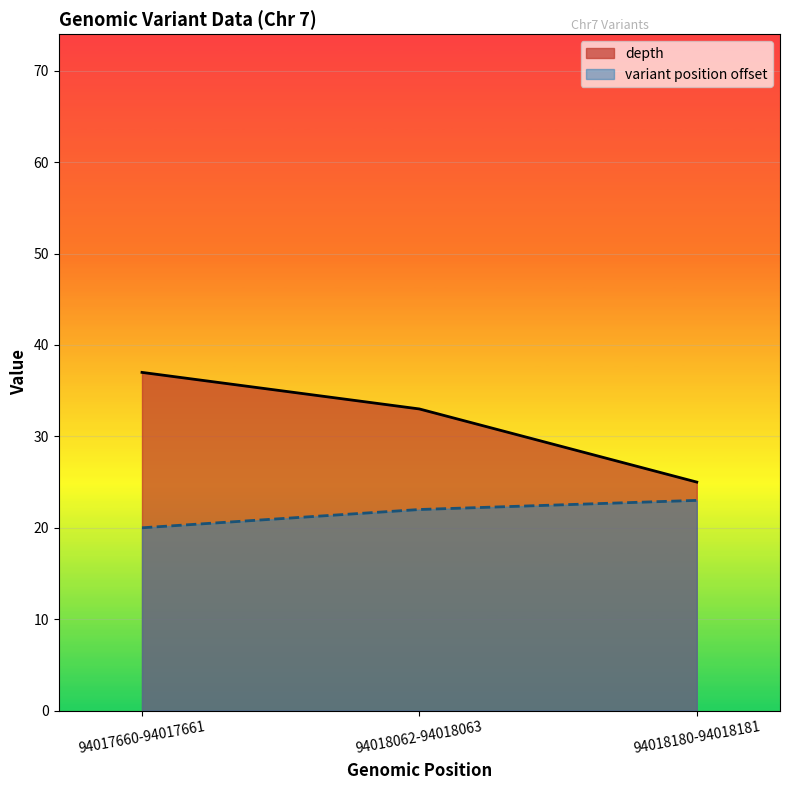

Reading left to right, extract all data points from this chart.

depth: 37	33	25
variant ID (scaled): 20	22	23